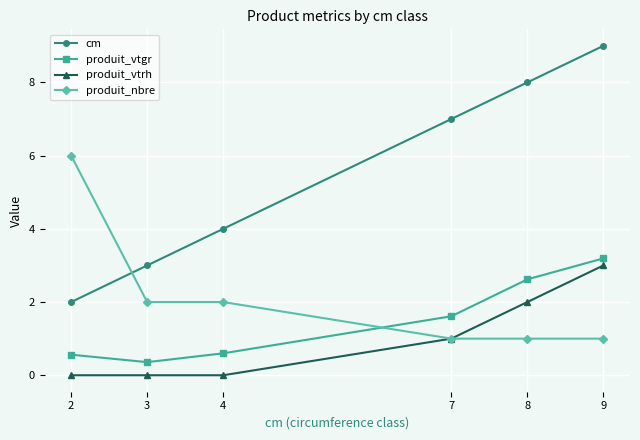

How many distinct data groups are displayed?

4